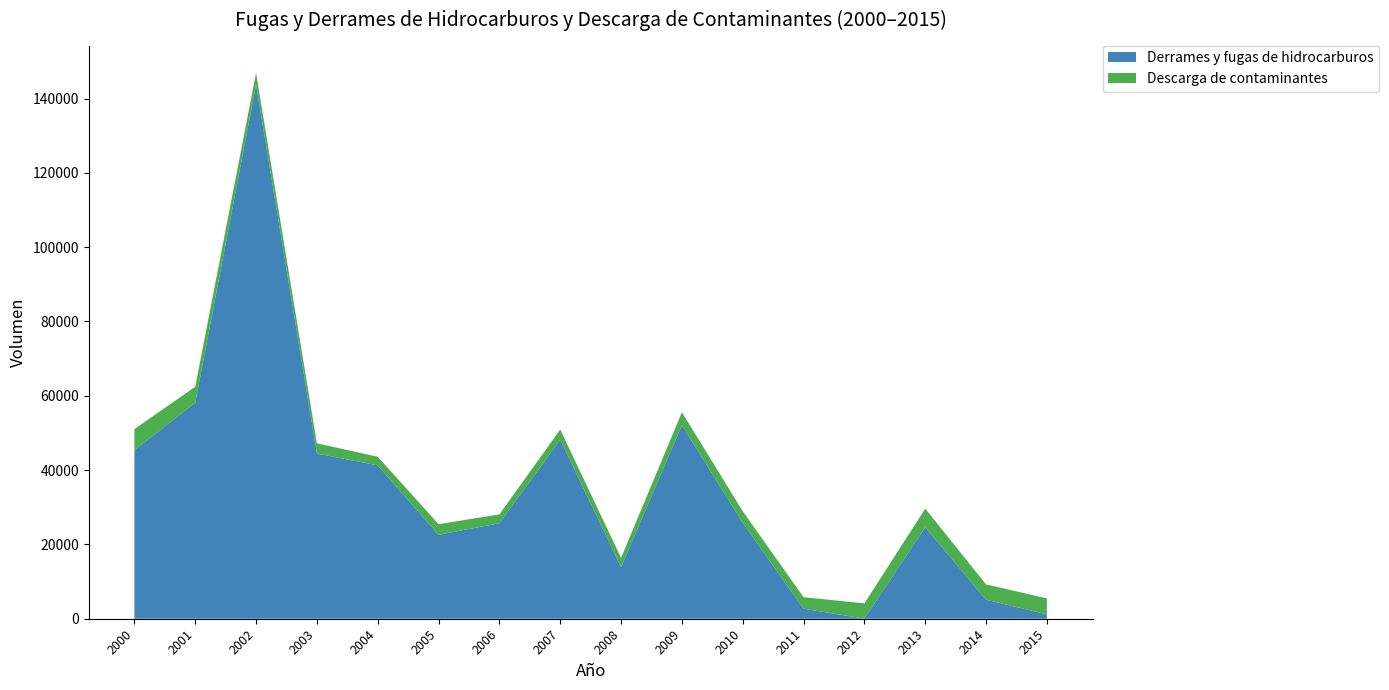

Reading left to right, list all the values displayed in this chart.

Derrames y fugas de hidrocarburos: 2000=45413.0	2001=58123.0	2002=143749.0	2003=44455.0	2004=41284.0	2005=22596.0	2006=25707.0	2007=48200.0	2008=13899.0	2009=52096.0	2010=25824.0	2011=2690.0	2012=39.0	2013=24629.0	2014=5110.0	2015=1164.0
Descarga de contaminantes: 2000=5631.0	2001=4308.0	2002=3146.0	2003=2755.0	2004=2309.0	2005=2844.0	2006=2375.0	2007=2712.0	2008=2486.0	2009=3472.0	2010=3102.0	2011=3103.1	2012=4085.0	2013=5000.0	2014=4130.0	2015=4310.0